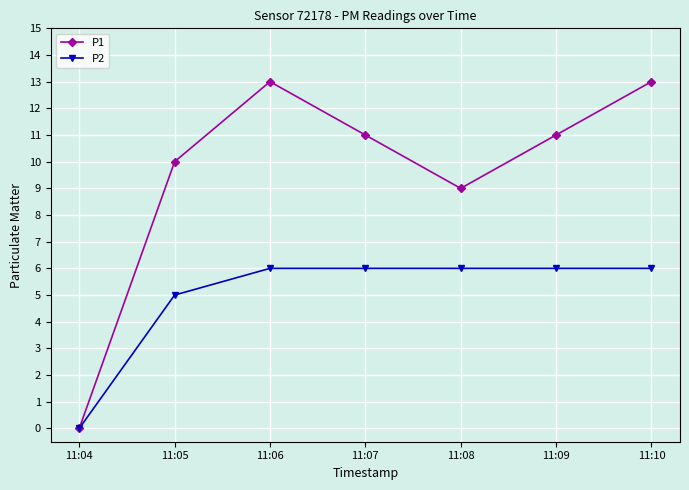

What is the maximum value for P2?

6